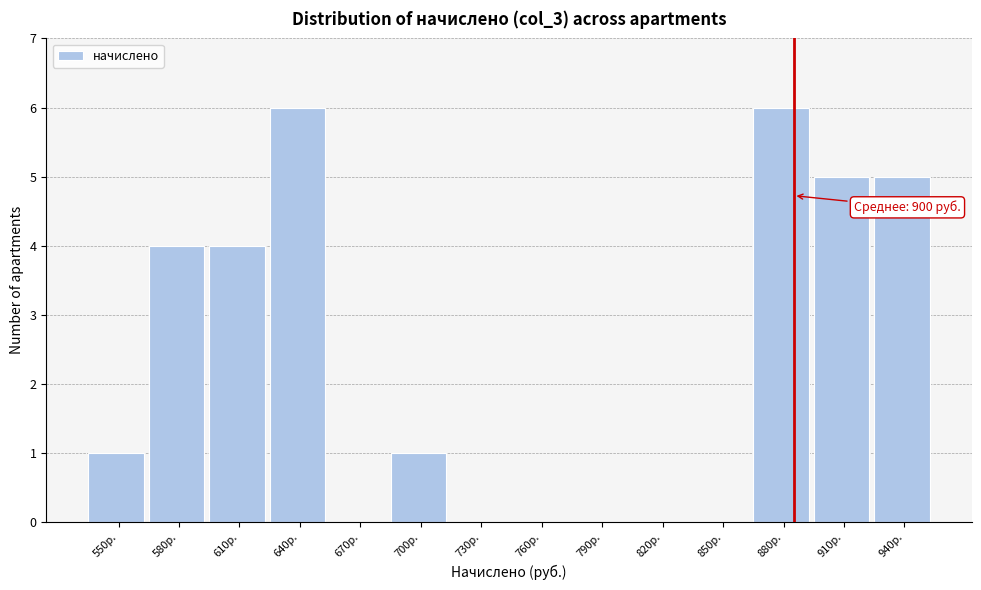

Reading left to right, list all the values displayed in this chart.

550р.=1	580р.=4	610р.=4	640р.=6	670р.=0	700р.=1	730р.=0	760р.=0	790р.=0	820р.=0	850р.=0	880р.=6	910р.=5	940р.=5